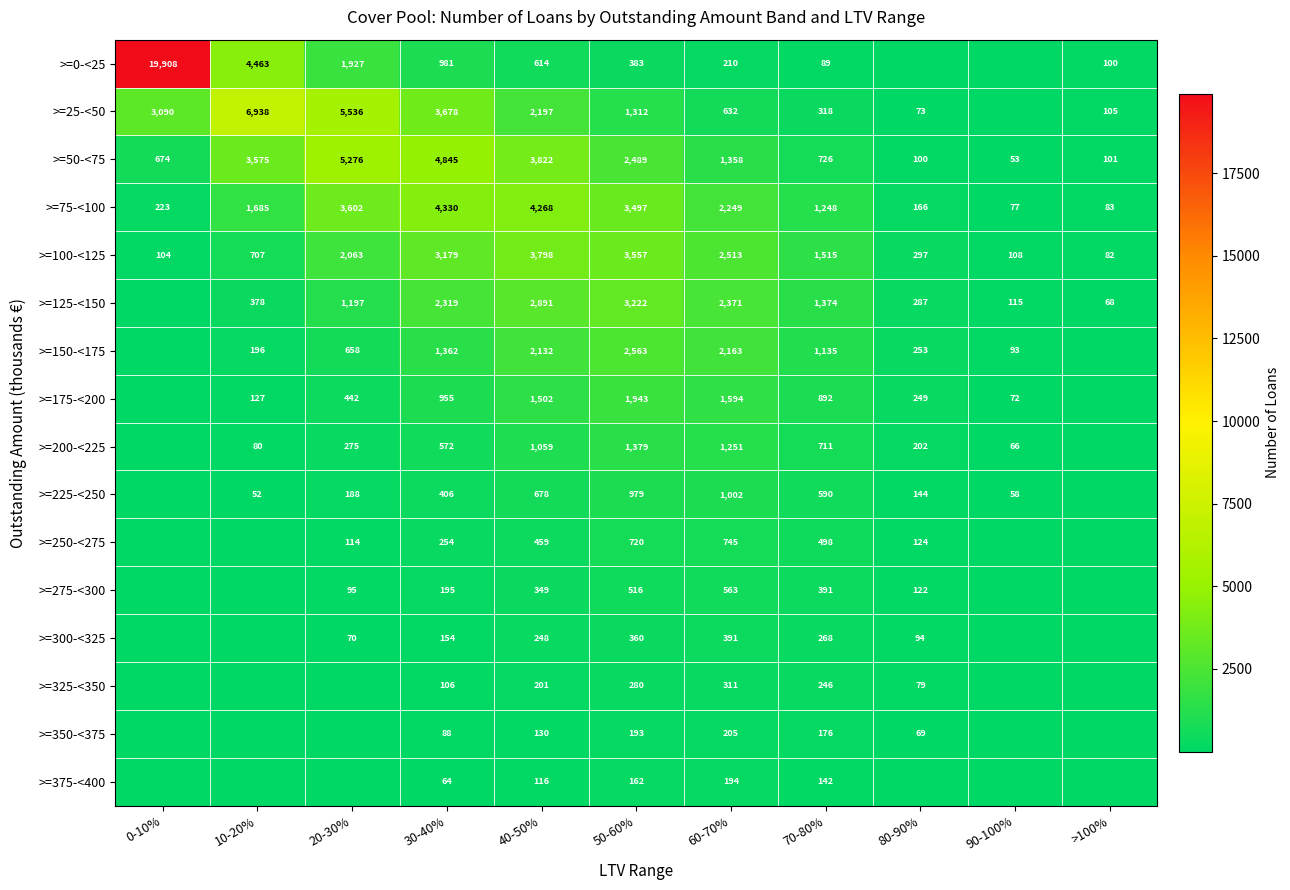

What is the highest value of the >=75-<100 series?

4330